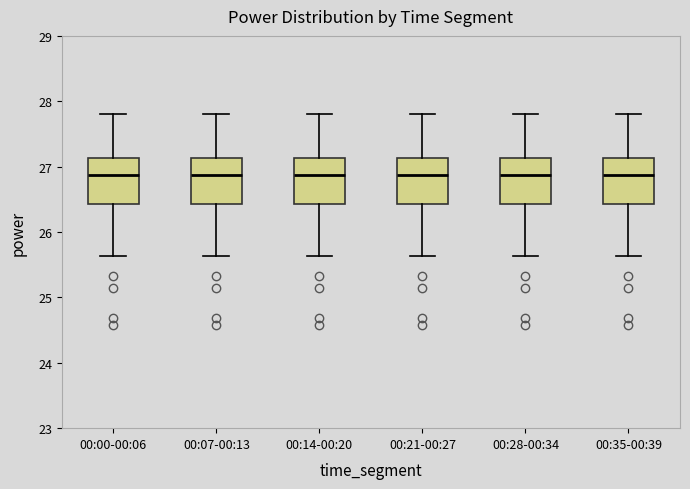

Reading left to right, read every box against the y-axis: the position of its median line, the range the box covers, and the ends of its whiskers. The values are not printed on the chart, so give them approximately, as read against the axis.

00:00-00:06: median 26.9, box 26.4 to 27.1, whiskers 25.6 to 27.8
00:07-00:13: median 26.9, box 26.4 to 27.1, whiskers 25.6 to 27.8
00:14-00:20: median 26.9, box 26.4 to 27.1, whiskers 25.6 to 27.8
00:21-00:27: median 26.9, box 26.4 to 27.1, whiskers 25.6 to 27.8
00:28-00:34: median 26.9, box 26.4 to 27.1, whiskers 25.6 to 27.8
00:35-00:39: median 26.9, box 26.4 to 27.1, whiskers 25.6 to 27.8